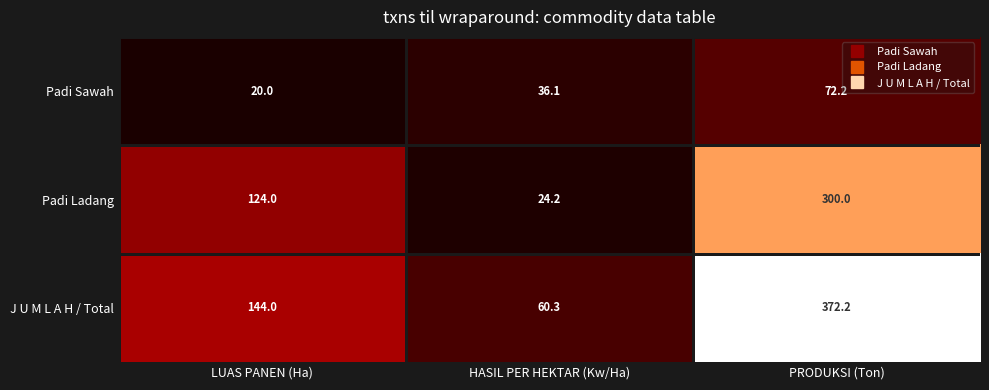

Reading right to left, list all the values displayed in this chart.

Padi Sawah: PRODUKSI (Ton)=72.2	HASIL PER HEKTAR (Kw/Ha)=36.1	LUAS PANEN (Ha)=20.0
Padi Ladang: PRODUKSI (Ton)=300.0	HASIL PER HEKTAR (Kw/Ha)=24.2	LUAS PANEN (Ha)=124.0
J U M L A H / Total: PRODUKSI (Ton)=372.2	HASIL PER HEKTAR (Kw/Ha)=60.3	LUAS PANEN (Ha)=144.0